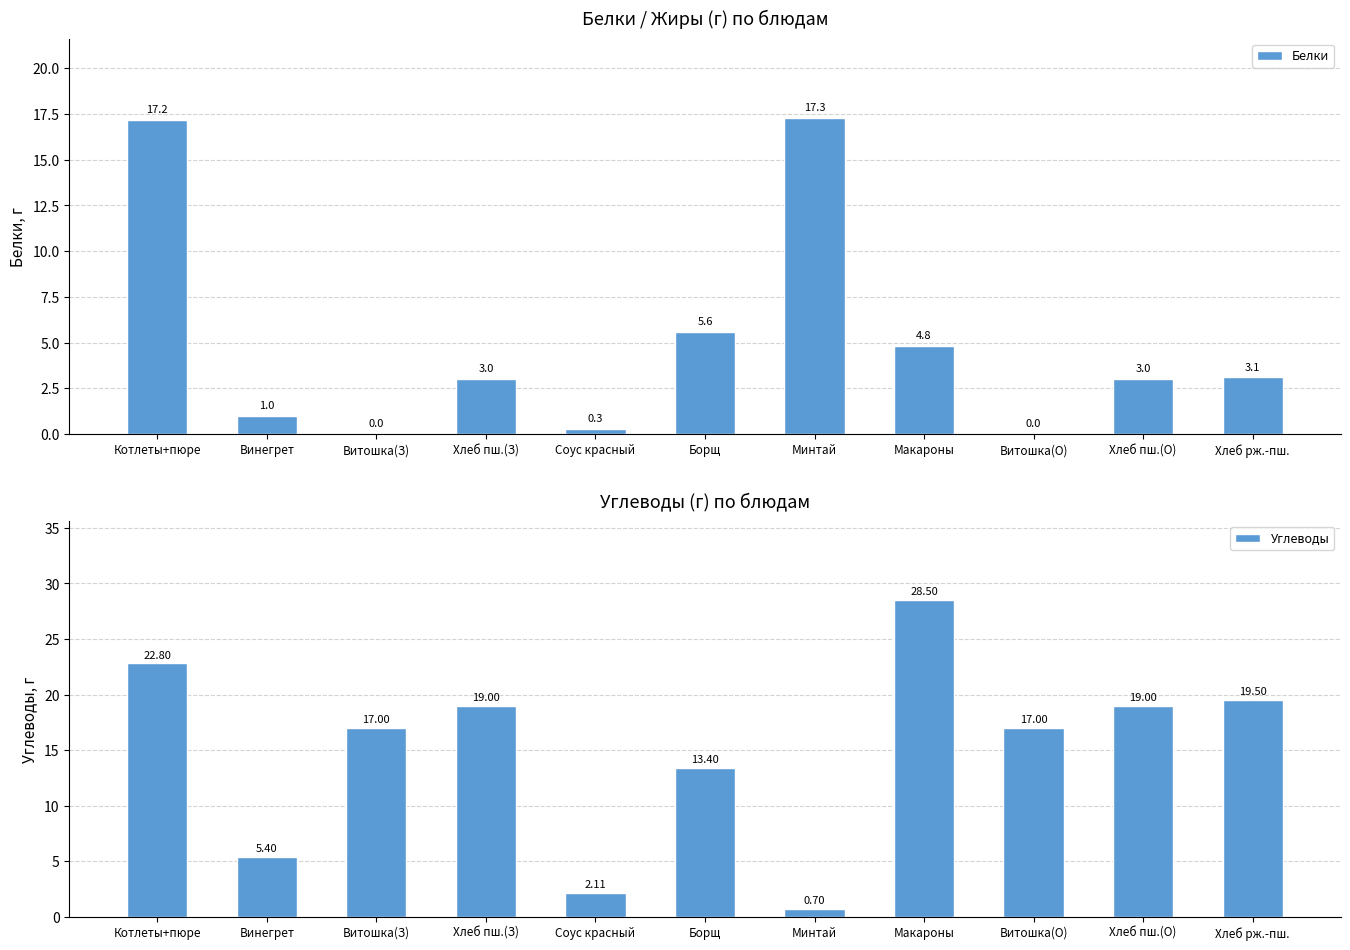

What is the value of the Белки bar at the 2nd from the left?

1.0